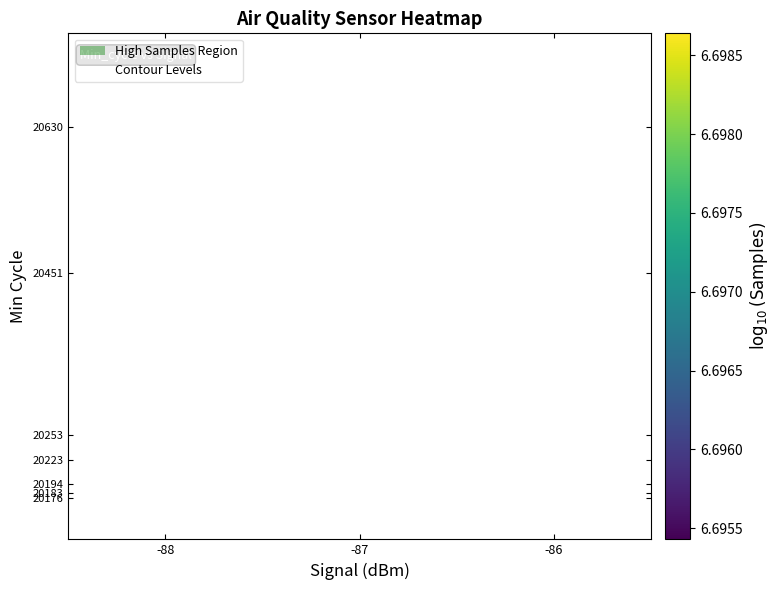

What is the smallest value displayed?

6.7